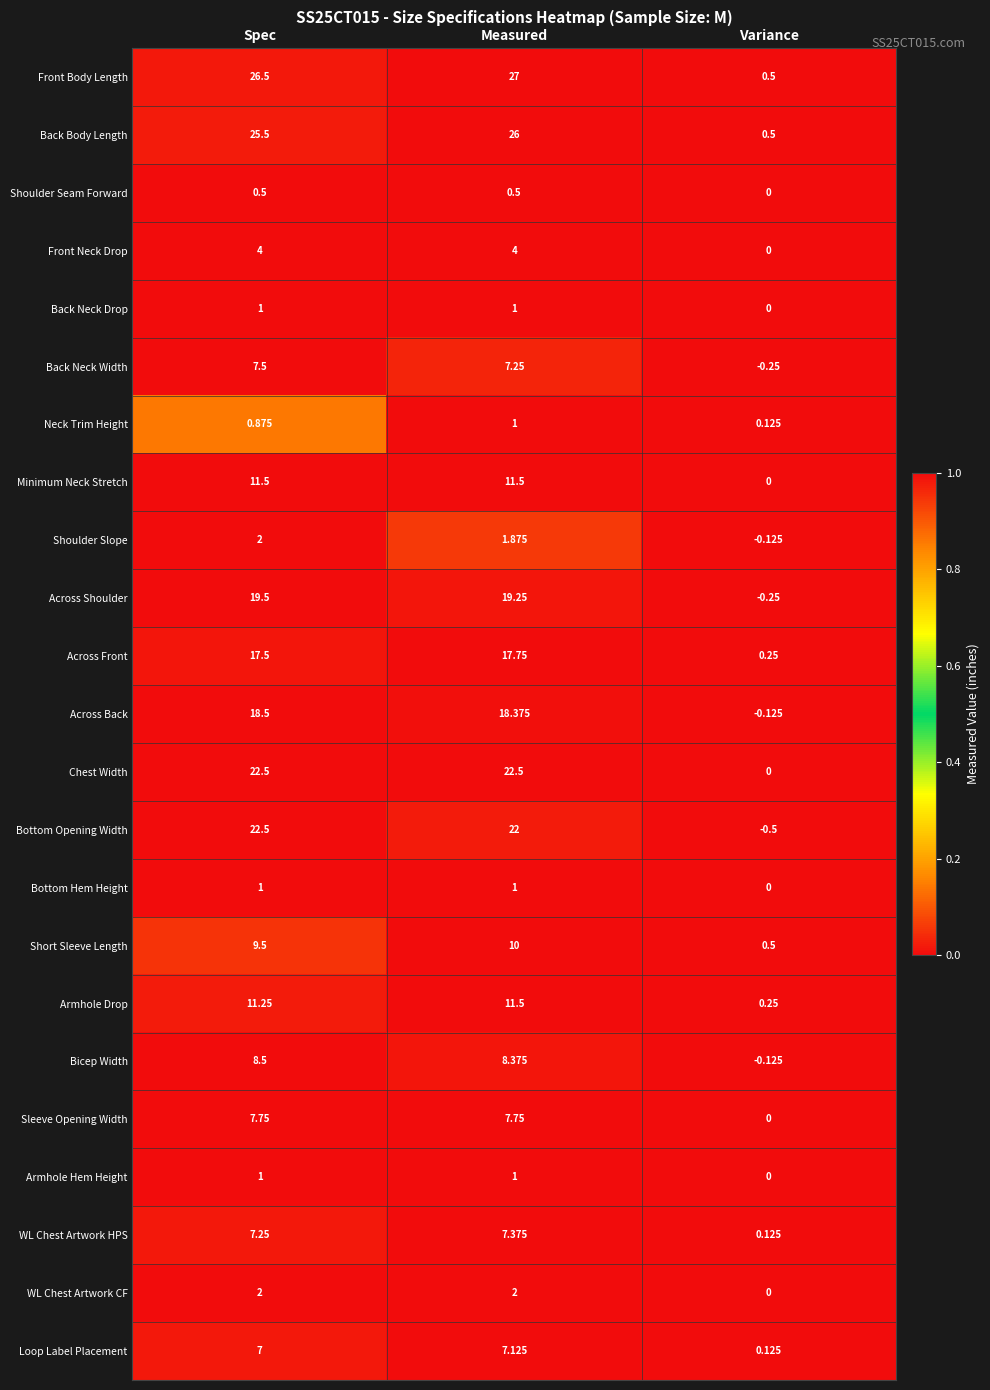

At which label is Bottom Hem Height closest to 0?

Variance